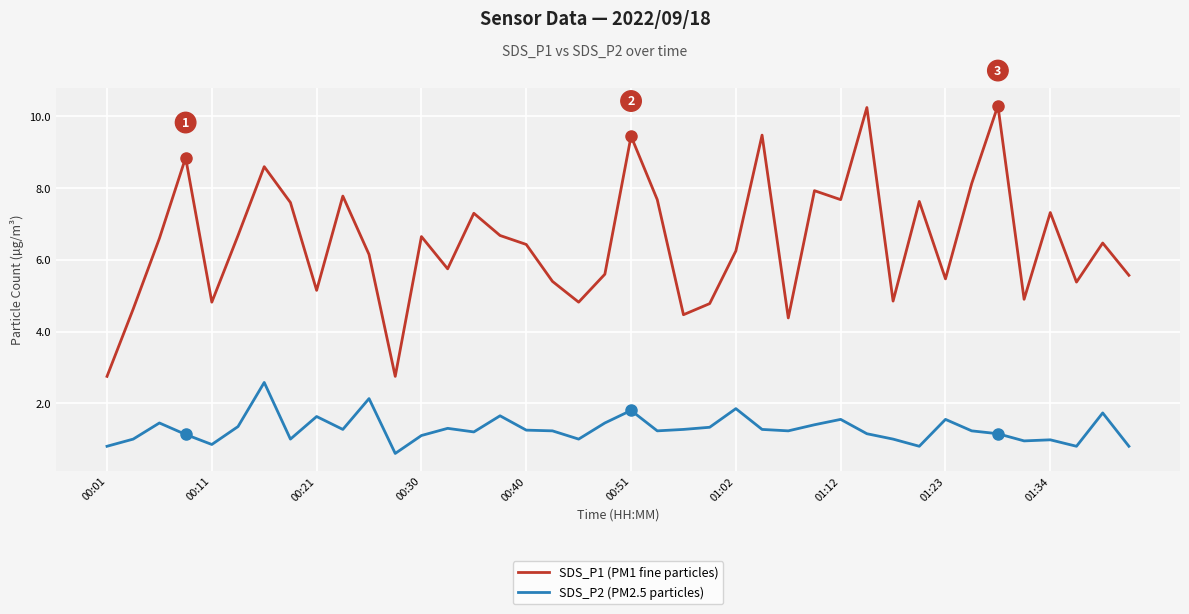

True or false: SDS_P2 (PM2.5 particles) and SDS_P1 (PM1 fine particles) cross at least once.

False